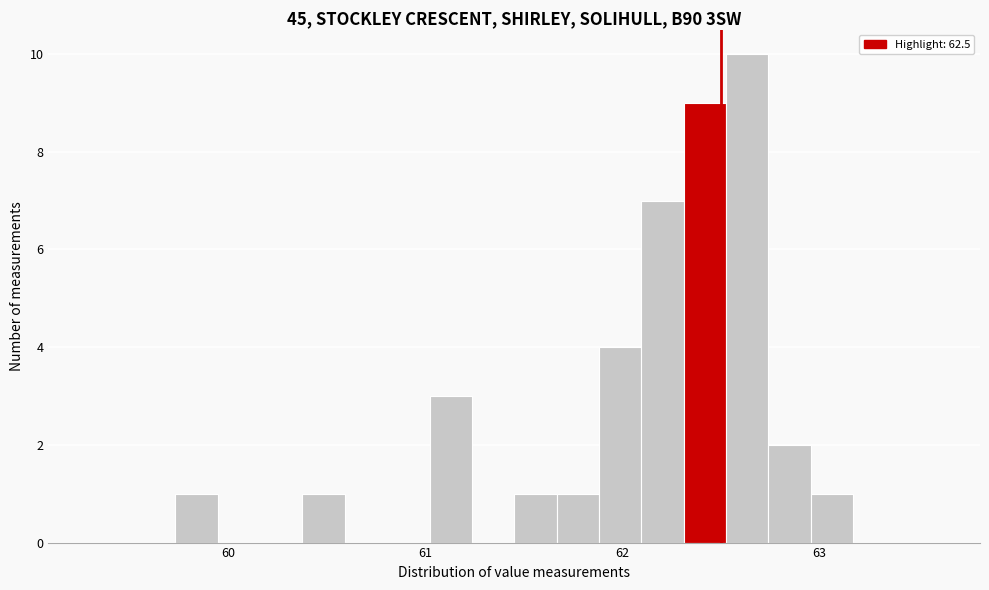

Around what value on the x-axis is the tallest bar? Give the approximate position of its centre, as read against the axis.

62.6